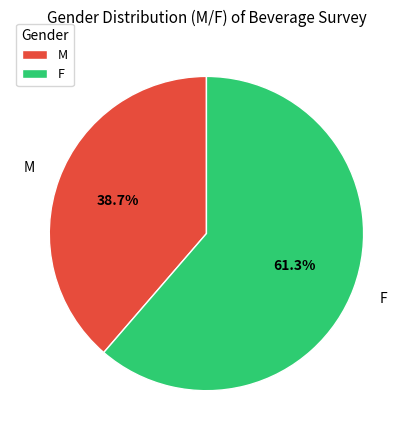

How many segments does this pie chart have?

2